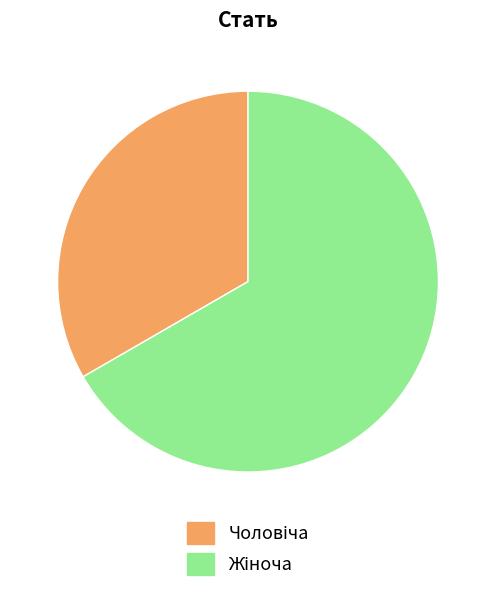

Does any single category account for the majority?

Yes